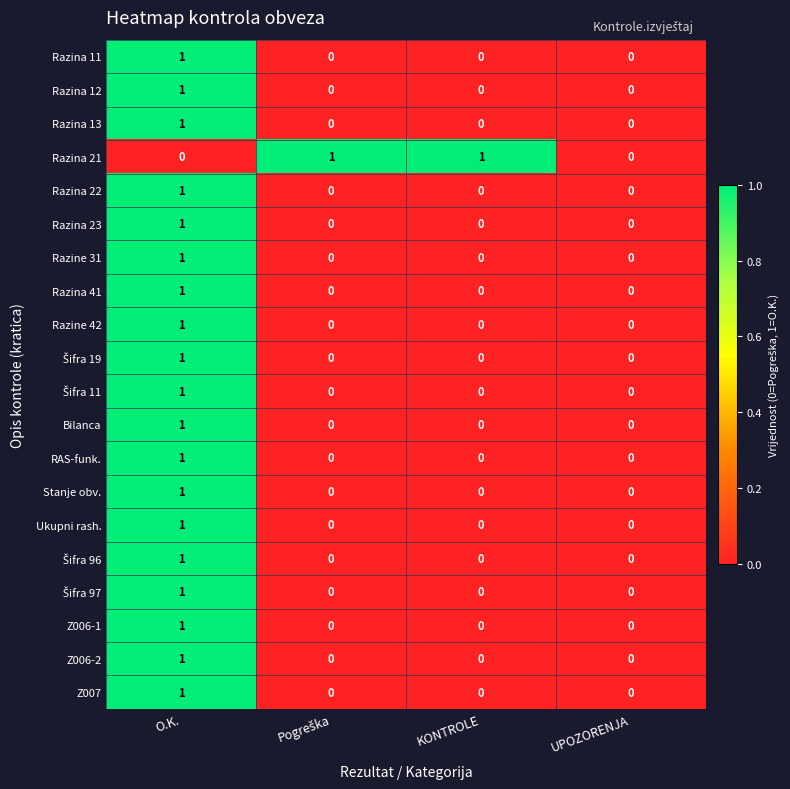

The value of Razina 12 at O.K. is 1. True or false?

True